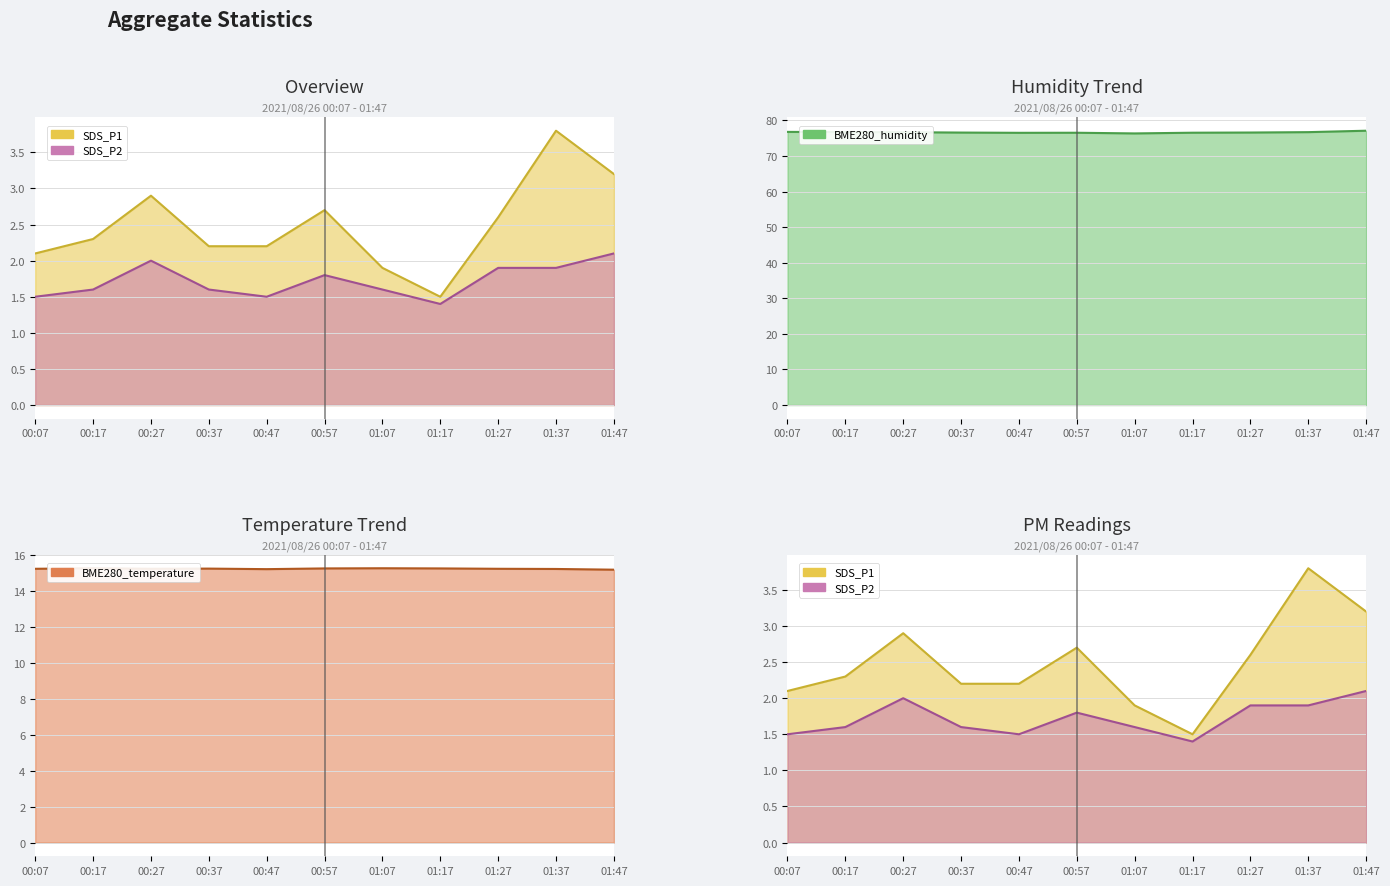

What are all the series names shown in the legend?

SDS_P1, SDS_P2, BME280_temperature, BME280_humidity